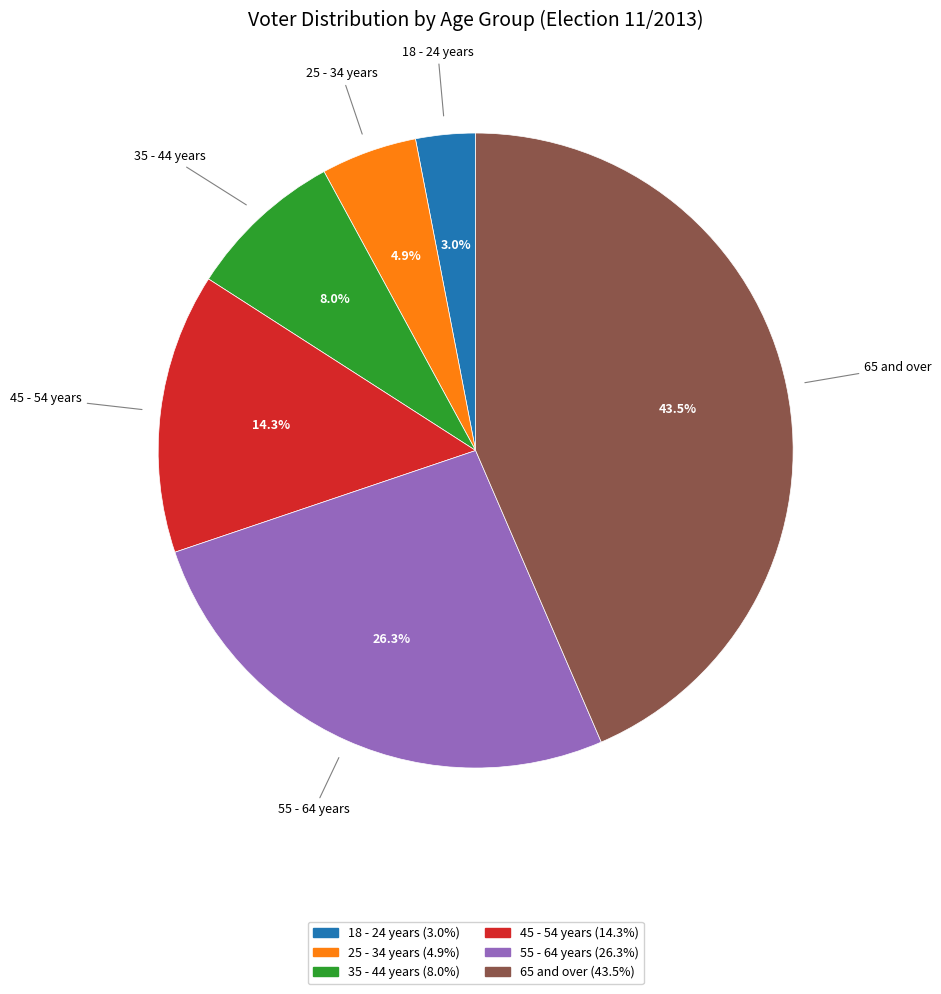

Which category has the biggest portion of the pie?

65 and over